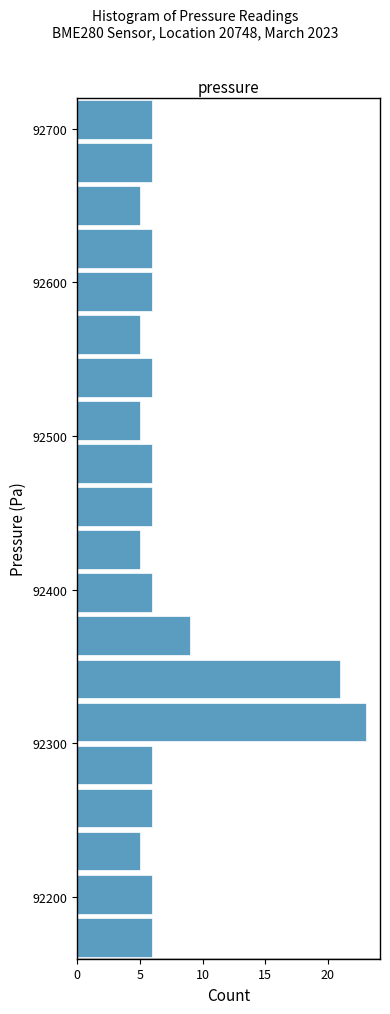

Read against the y-axis, roughly where is the centre of the longest bar?

92310